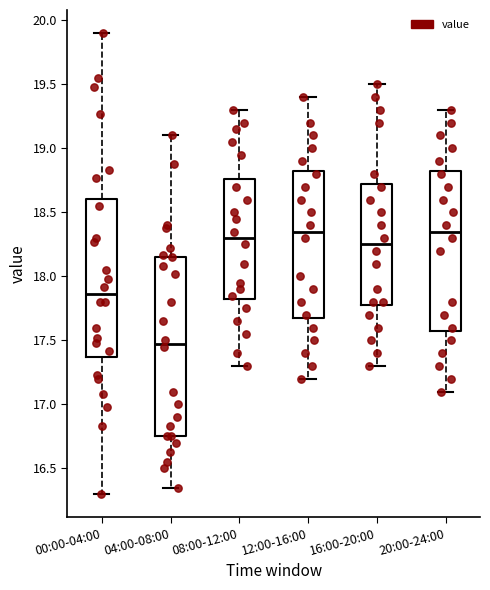

Reading left to right, read every box against the y-axis: the position of its median line, the range the box covers, and the ends of its whiskers. The values are not printed on the chart, so give them approximately, as read against the axis.

00:00-04:00: median 17.85, box 17.35 to 18.60, whiskers 16.30 to 19.90
04:00-08:00: median 17.50, box 16.75 to 18.15, whiskers 16.35 to 19.10
08:00-12:00: median 18.30, box 17.85 to 18.75, whiskers 17.30 to 19.30
12:00-16:00: median 18.35, box 17.70 to 18.85, whiskers 17.20 to 19.40
16:00-20:00: median 18.25, box 17.80 to 18.75, whiskers 17.30 to 19.50
20:00-24:00: median 18.35, box 17.60 to 18.85, whiskers 17.10 to 19.30